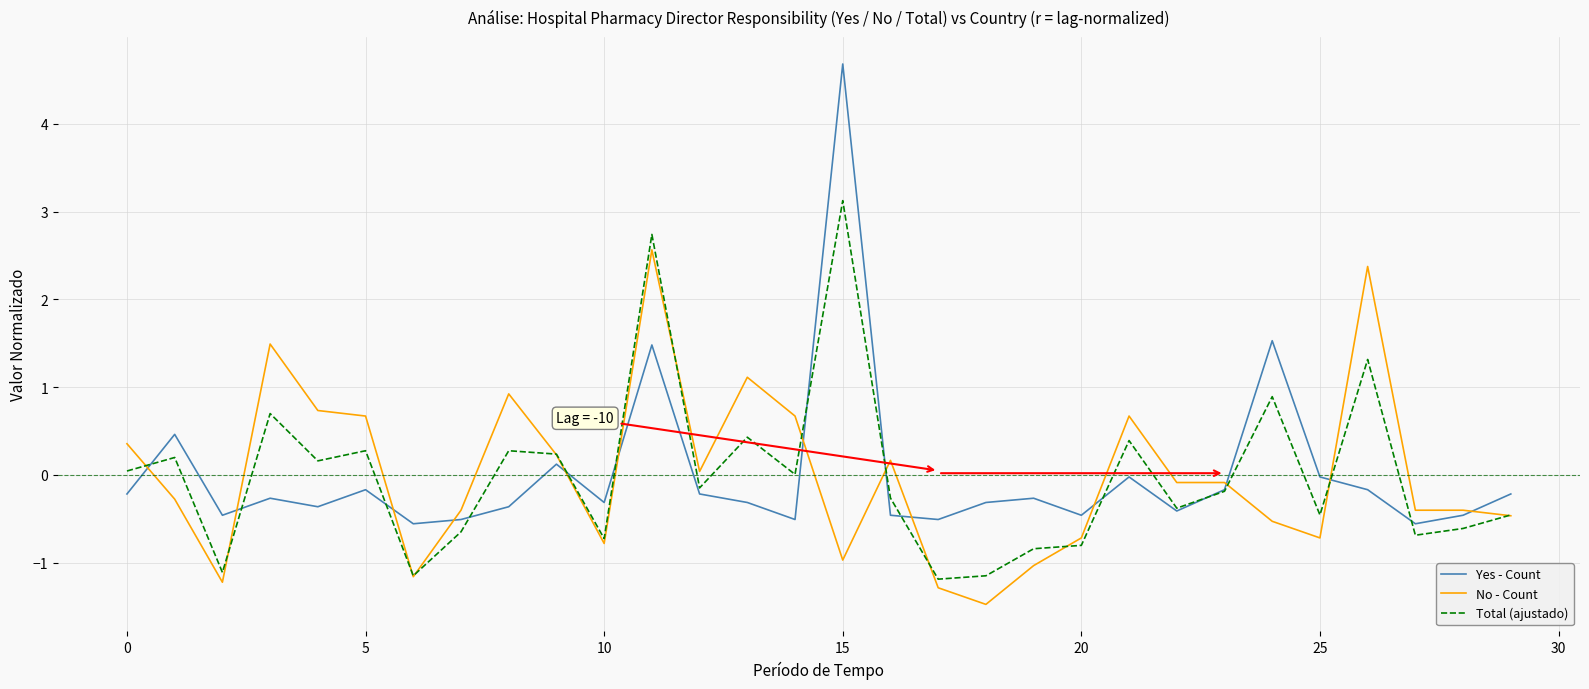

What is the minimum value shown in the chart?

-1.5